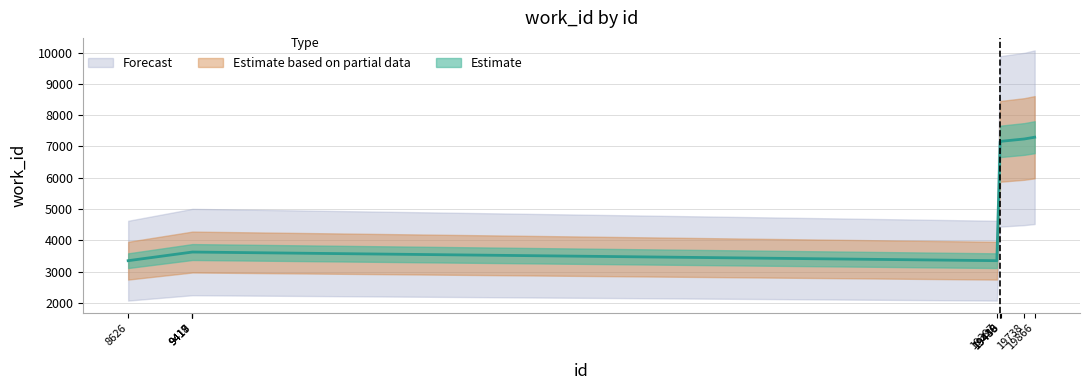

Reading left to right, what are all the values shown in this chart?

3353	3627	3628	3629	3353	7161	7161	7165	7240	7296